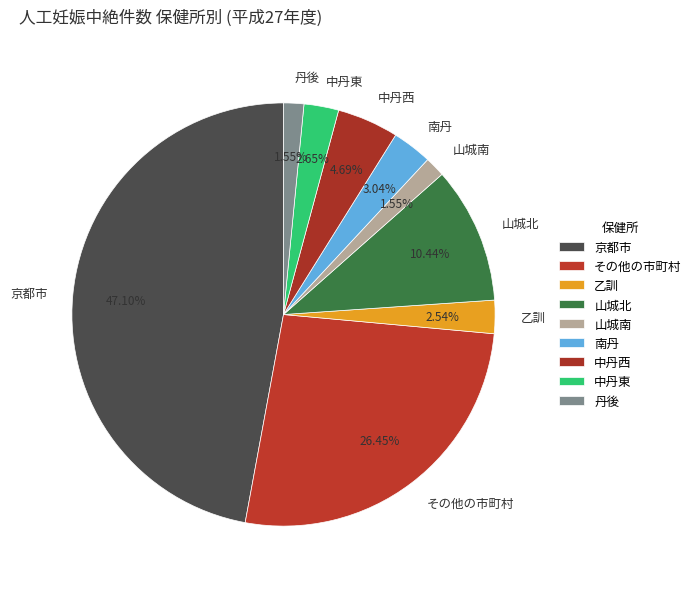

Does 乙訓 account for over 50% of the chart?

No